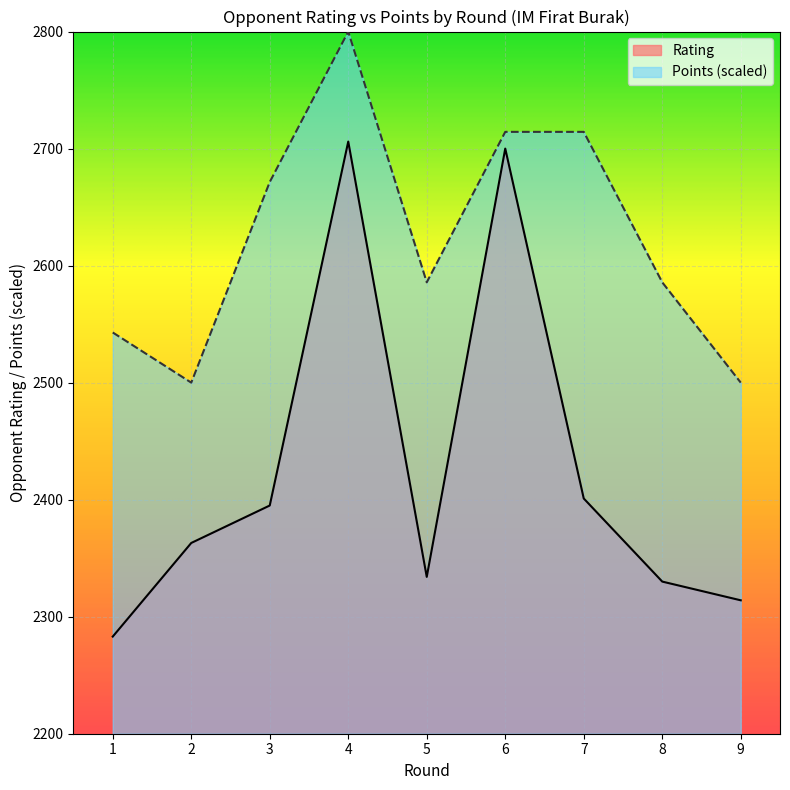

Where is the first local maximum for Rating?

4